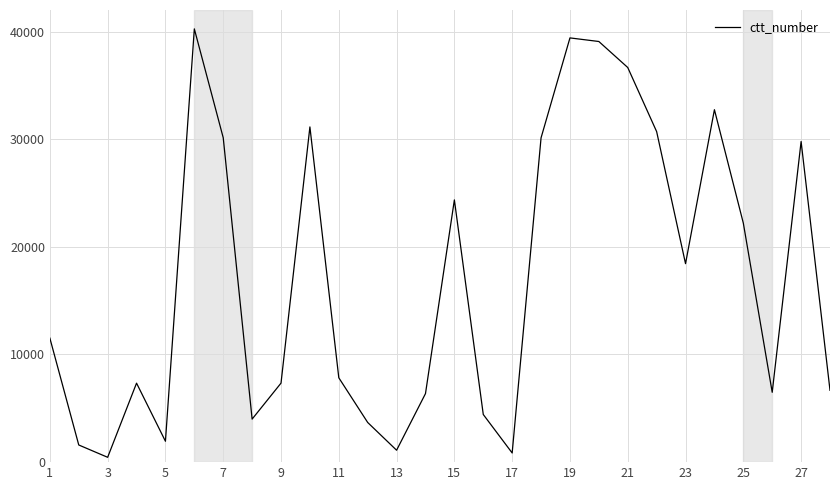

What is the difference between the second highest and minimum values?

38959